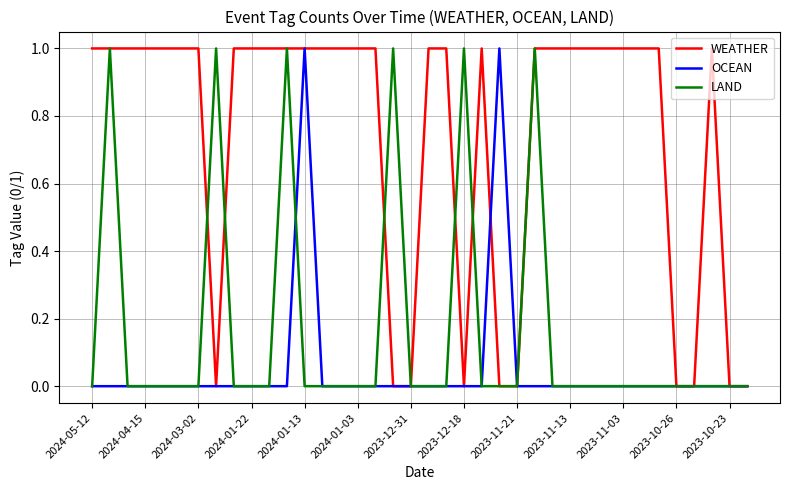

Which series has the largest total across all categories?

WEATHER